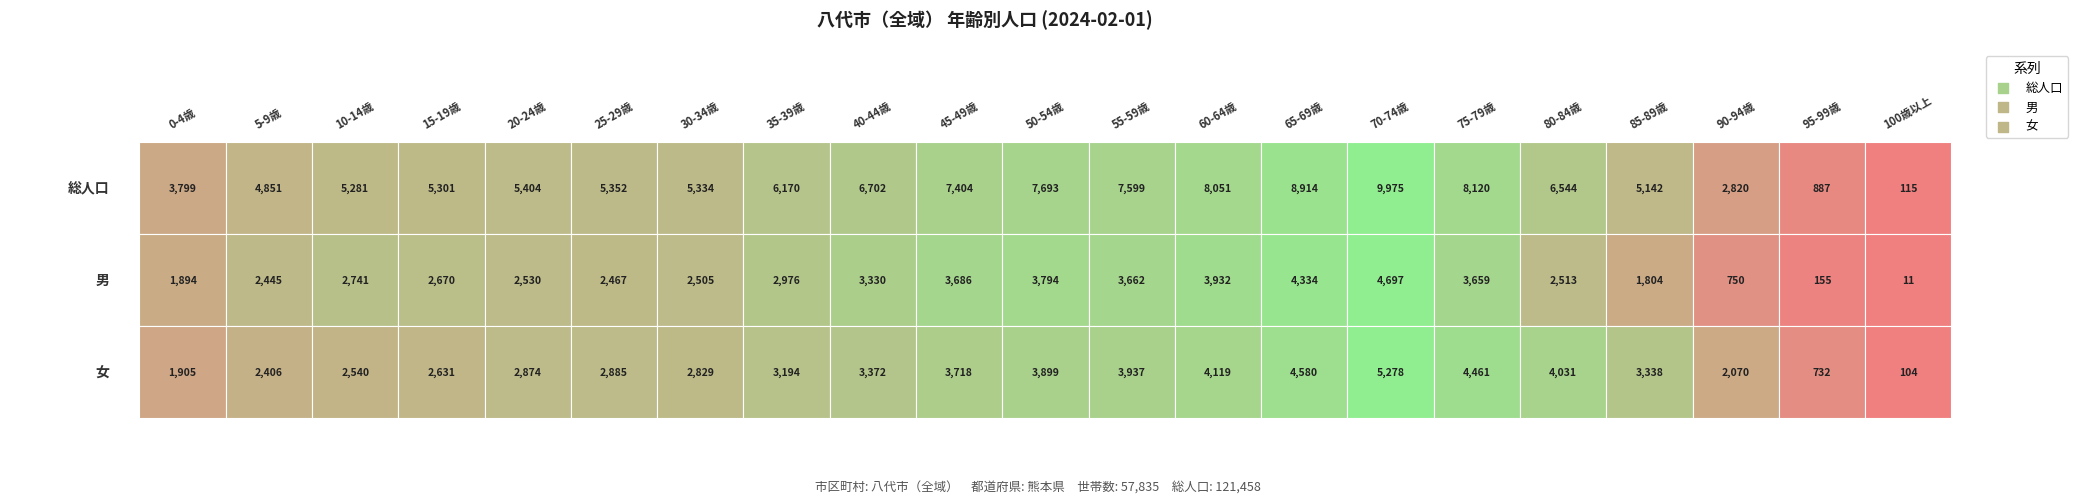

How many series are shown in this chart?

3